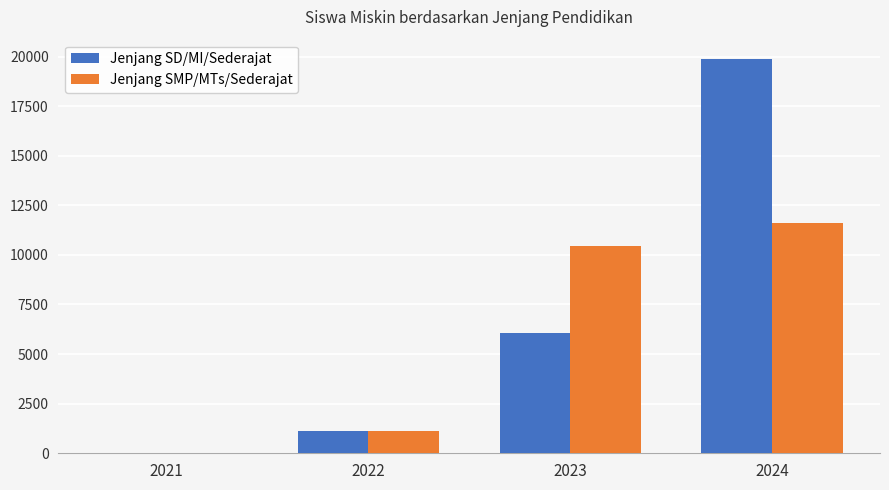

What is the sum of all Jenjang SMP/MTs/Sederajat values?

23201